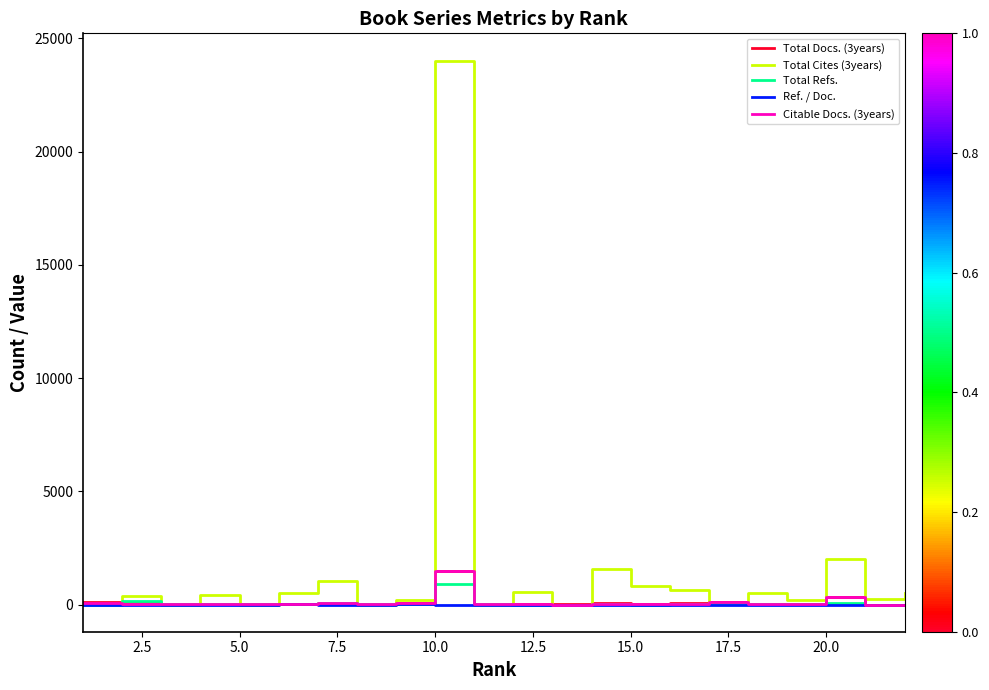

Which series has the largest total across all categories?

Total Cites (3years)